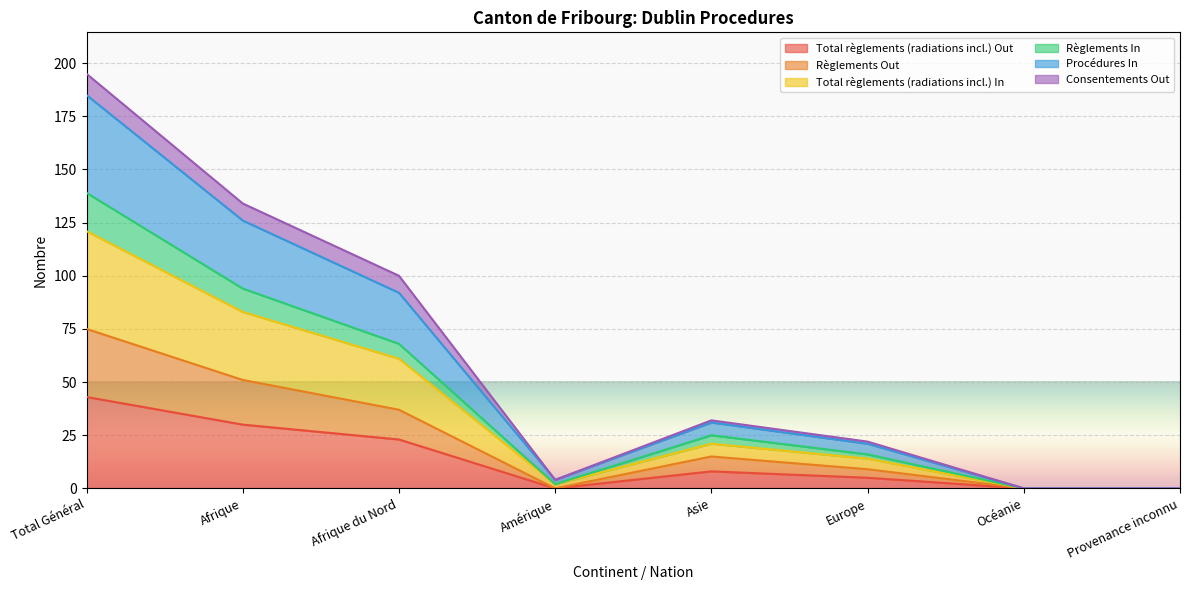

Is it true that Règlements Out equals -26 at Océanie?

False